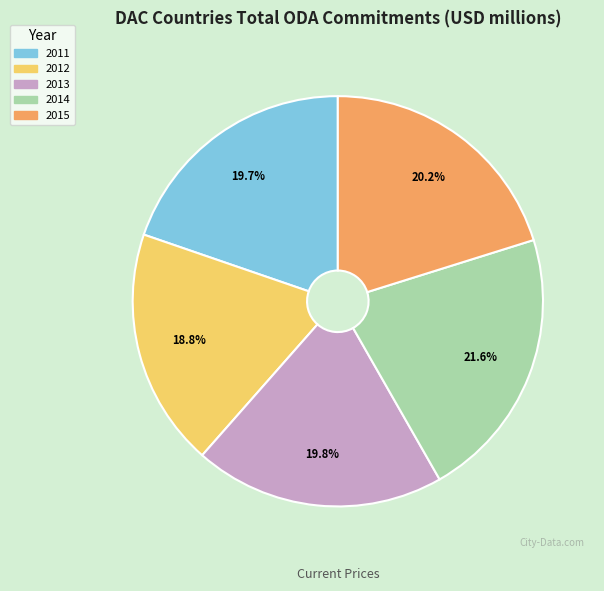

Do 2012 and 2015 together represent more than half of the pie?

No